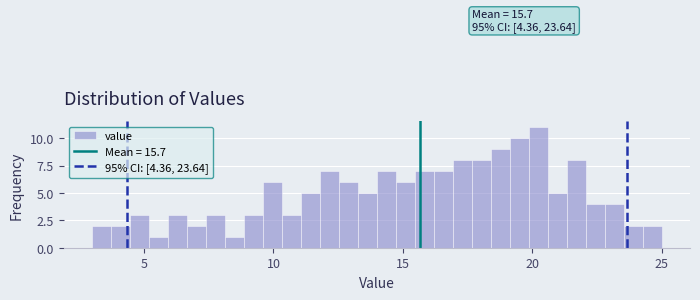

Read against the x-axis, roughly where is the centre of the tallest bar?

20.0